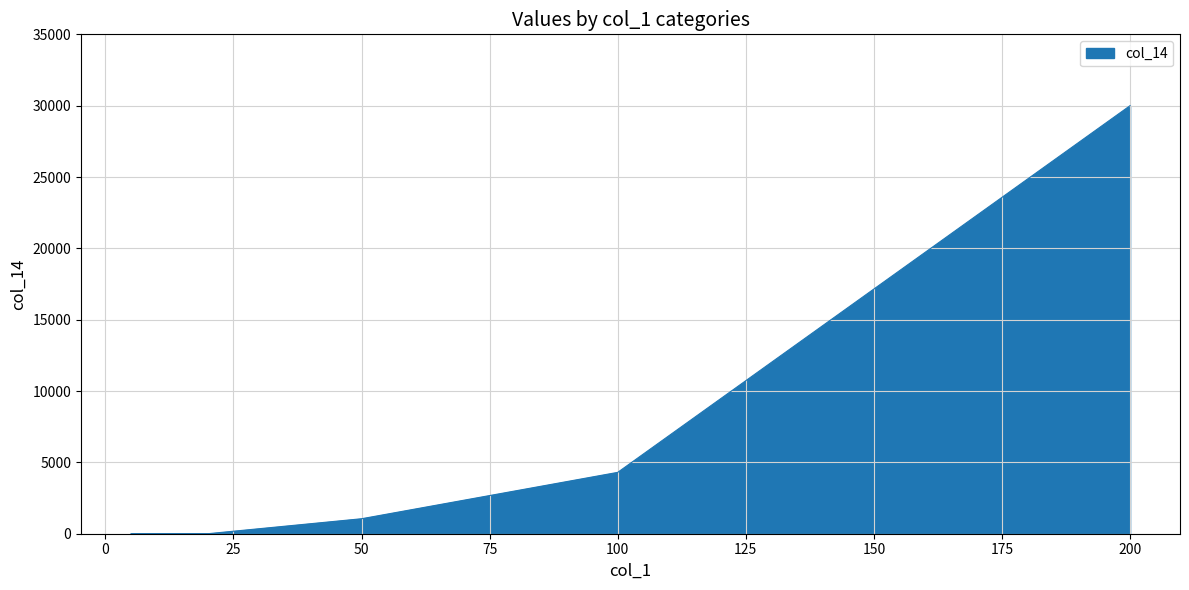

List the labels in order of value, largest first.

200, 100, 50, 20, 10, 5